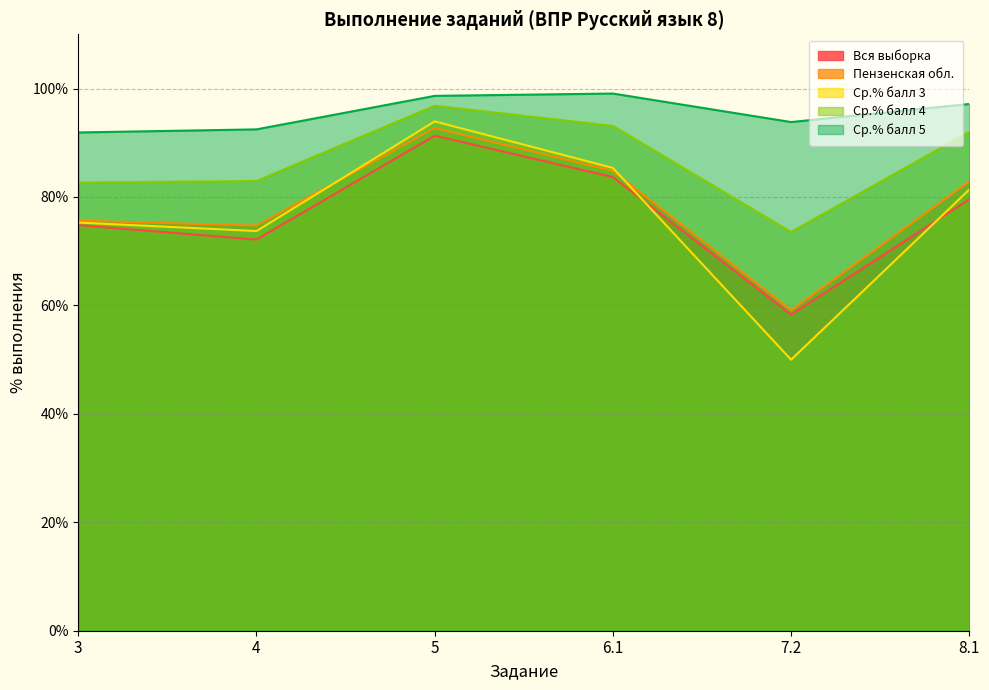

Does the chart display data point markers on the line(s)?

No